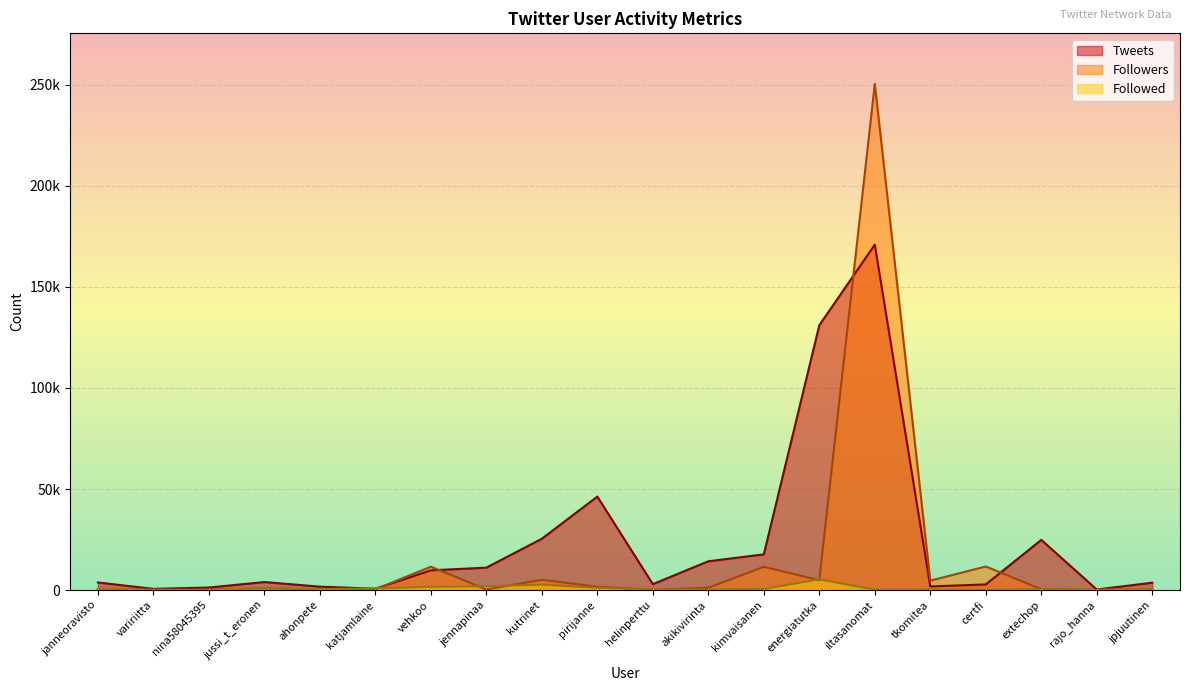

How many interior local valleys does the Followed series have?

6